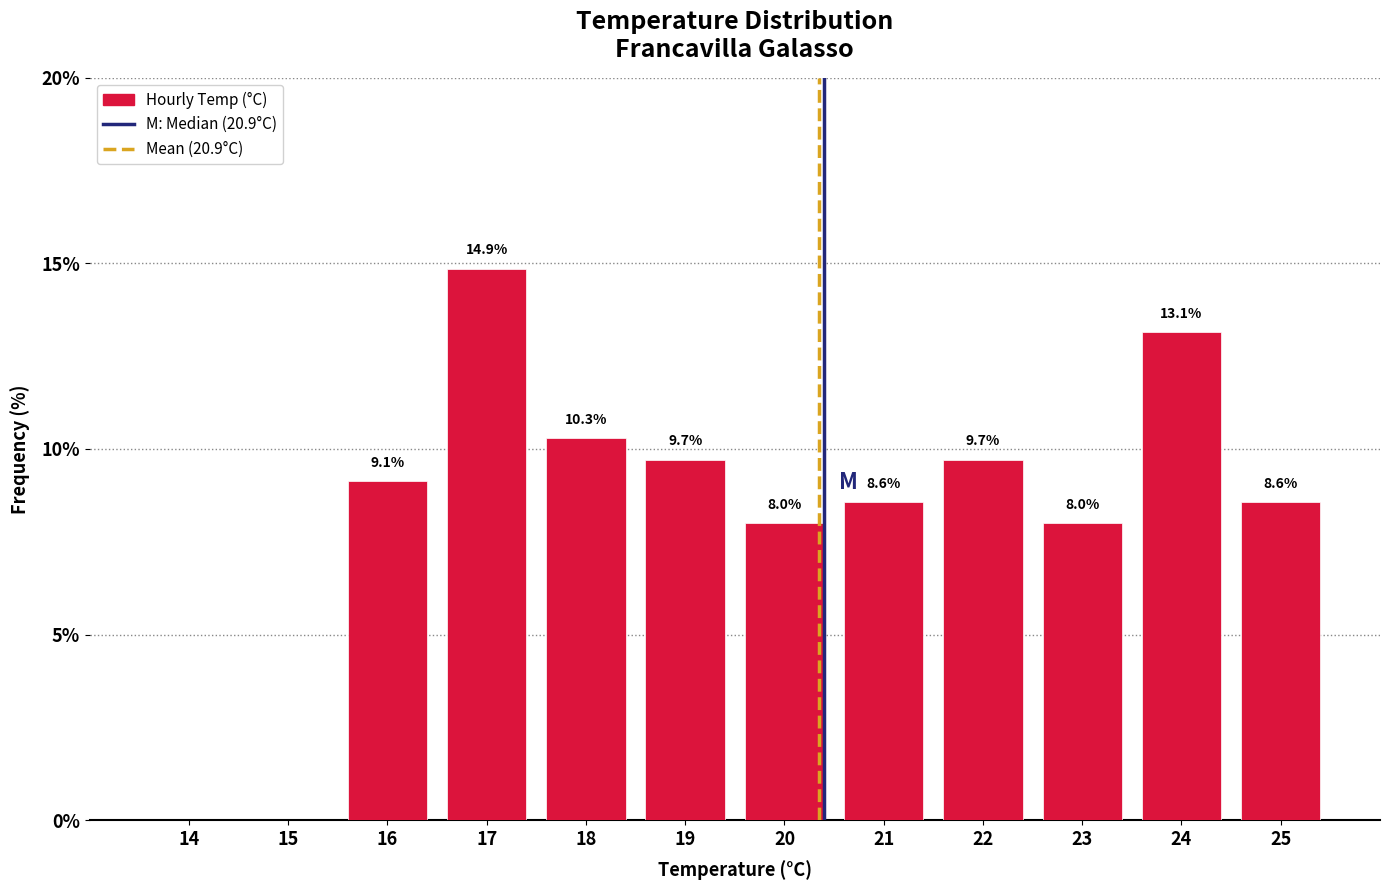

Reading right to left, extract all data points from this chart.

25=8.6	24=13.1	23=8.0	22=9.7	21=8.6	20=8.0	19=9.7	18=10.3	17=14.9	16=9.1	15=0.0	14=0.0